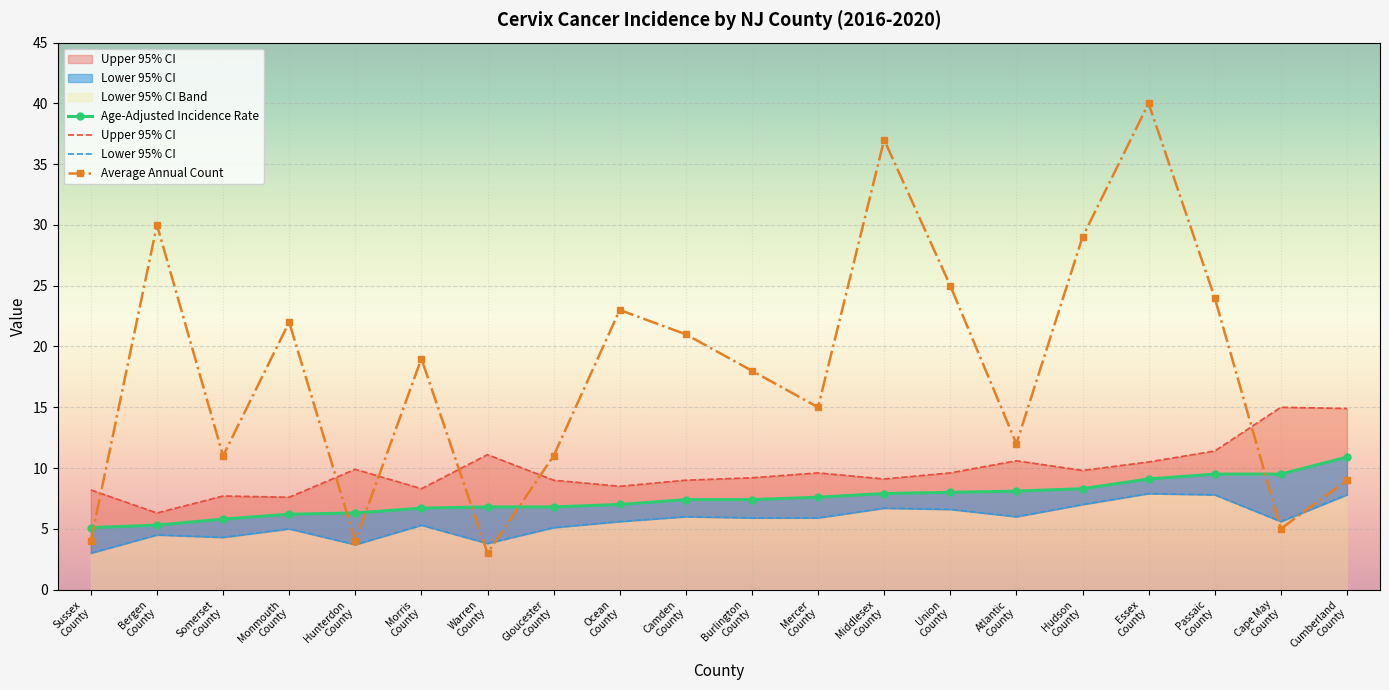

At how many categories does at least one series exceed 3?

20